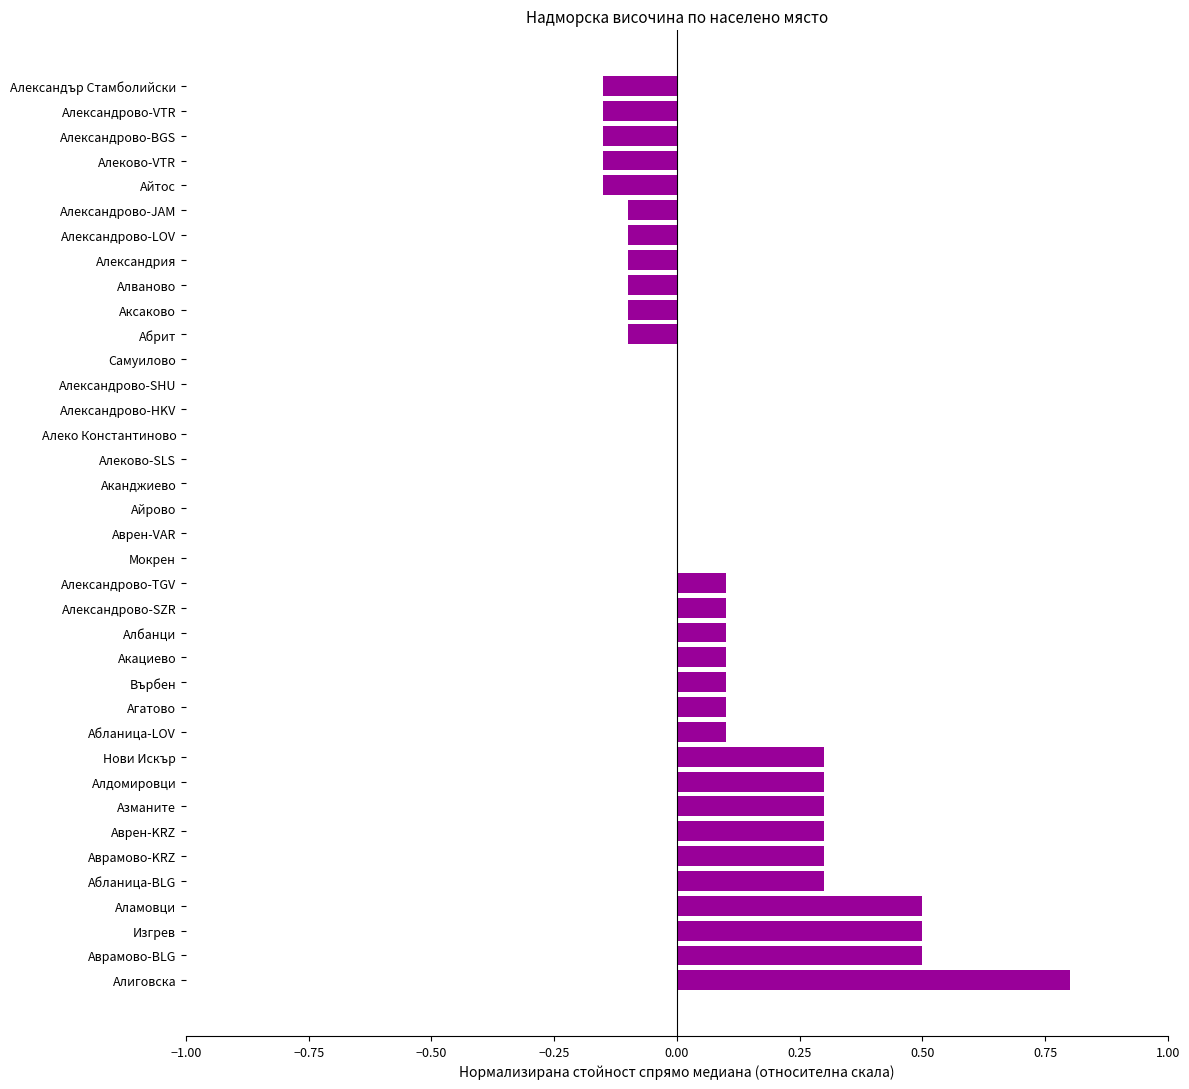

What is the sum of the values at Алдомировци and Акациево?

0.4